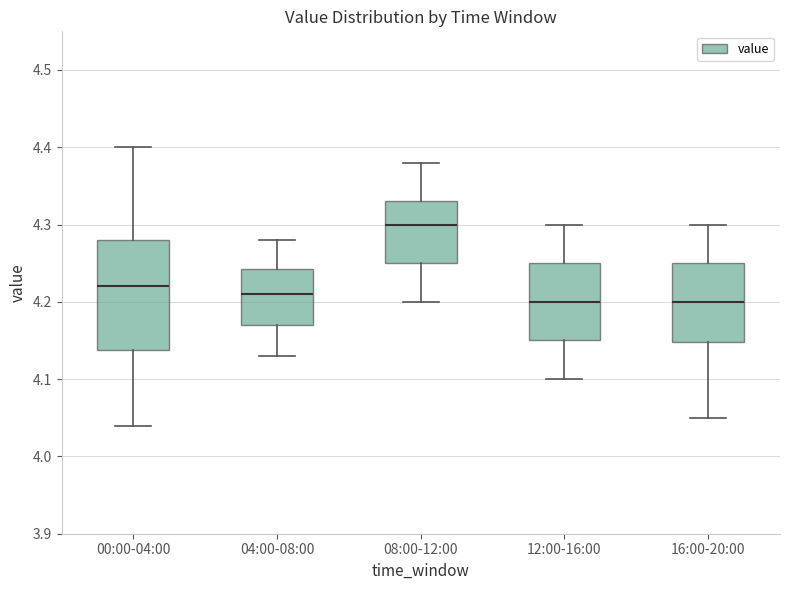

Reading left to right, transcribe this box plot: for each box, give where its median line is, the range the box spans, and where its two whiskers end, as read against the y-axis. The values are not printed on the chart, so give them approximately, as read against the axis.

00:00-04:00: median 4.22, box 4.14 to 4.28, whiskers 4.04 to 4.40
04:00-08:00: median 4.21, box 4.17 to 4.24, whiskers 4.13 to 4.28
08:00-12:00: median 4.30, box 4.25 to 4.33, whiskers 4.20 to 4.38
12:00-16:00: median 4.20, box 4.15 to 4.25, whiskers 4.10 to 4.30
16:00-20:00: median 4.20, box 4.15 to 4.25, whiskers 4.05 to 4.30